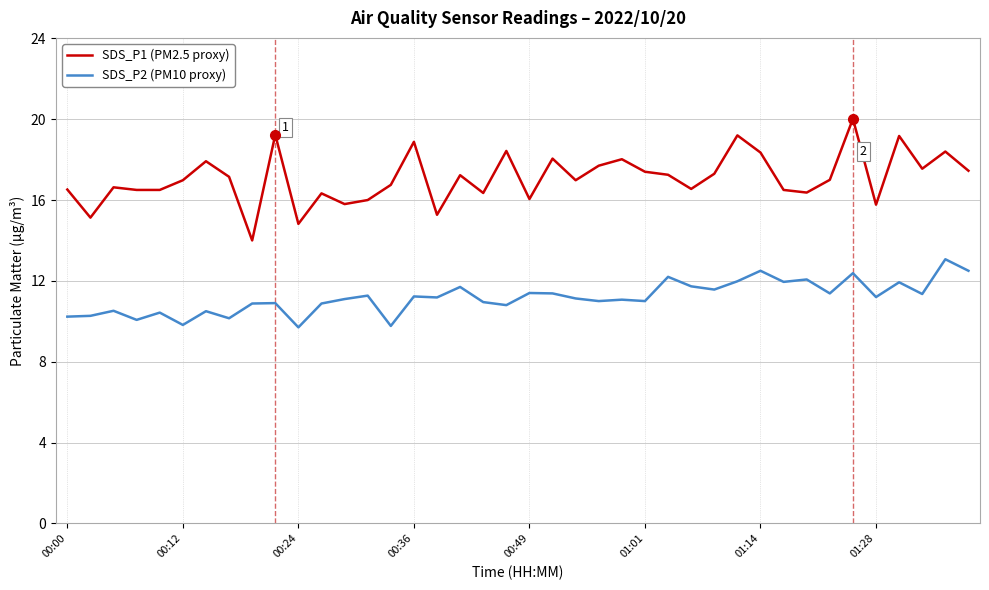

Which series has the largest range (max minus min)?

SDS_P1 (PM2.5 proxy)